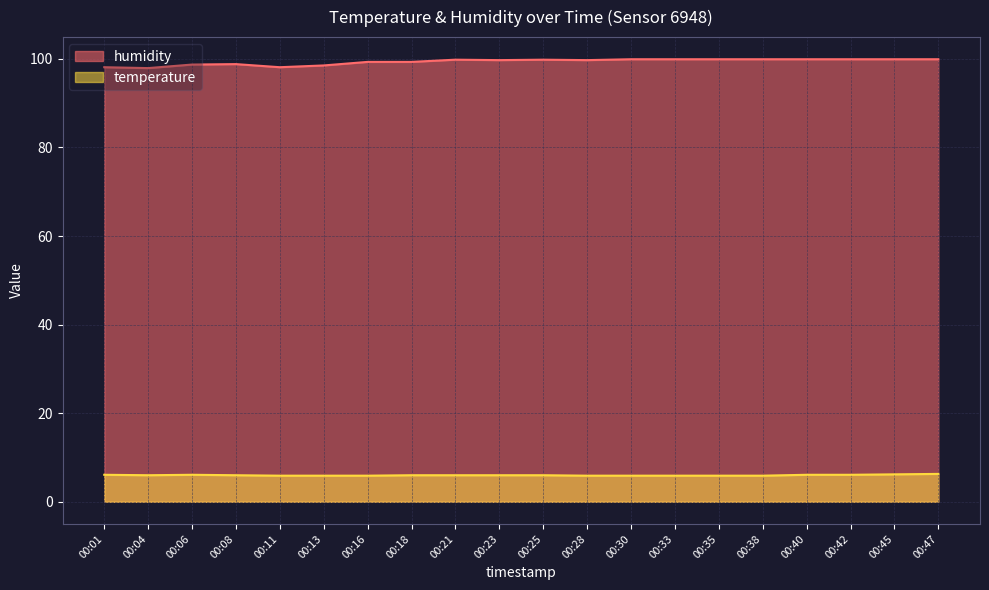

Which label corresponds to the smallest value in the chart?

00:11